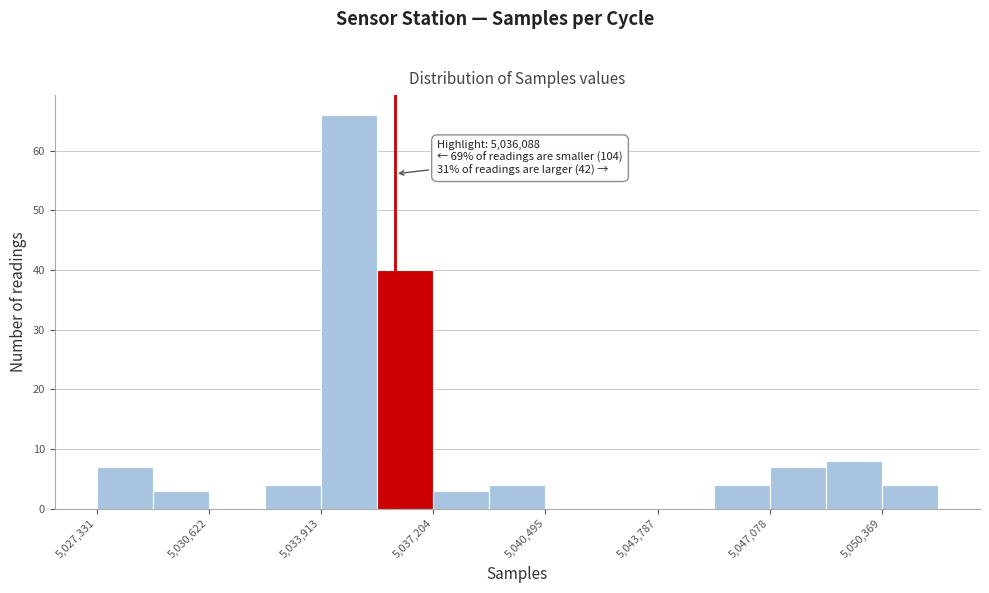

Read against the x-axis, roughly where is the centre of the tallest bar?

5034500